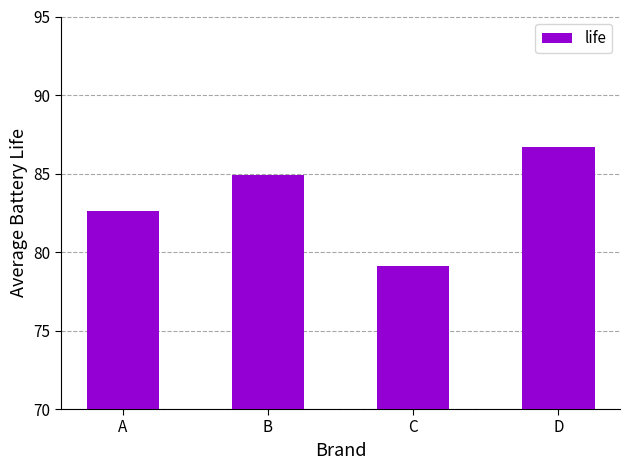

Rank the categories by value from highest to lowest.

D, B, A, C